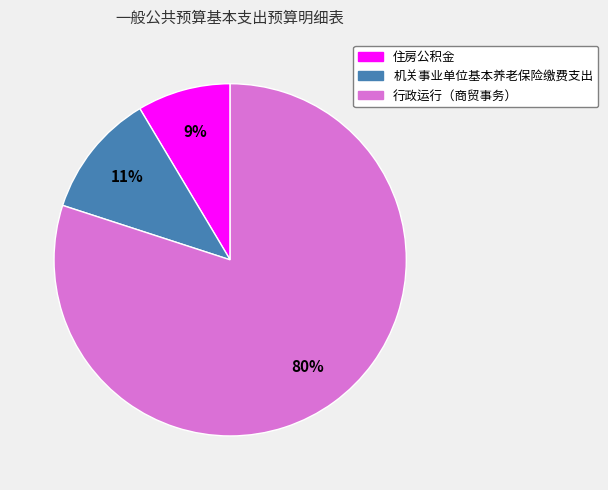

Between 行政运行（商贸事务） and 机关事业单位基本养老保险缴费支出, which is larger?

行政运行（商贸事务）